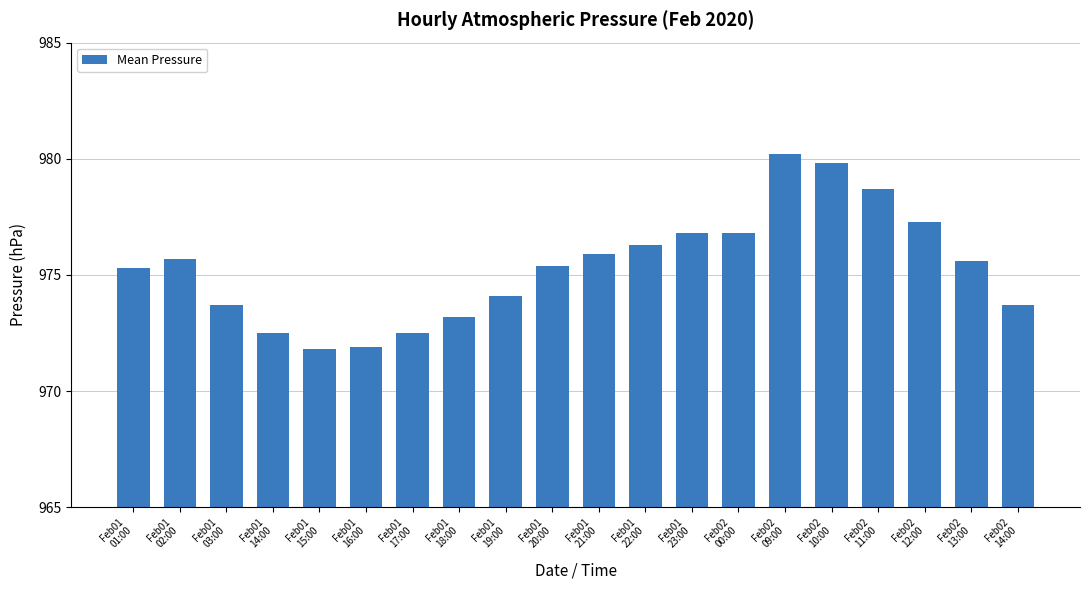

What is the sum of all values?

19507.2